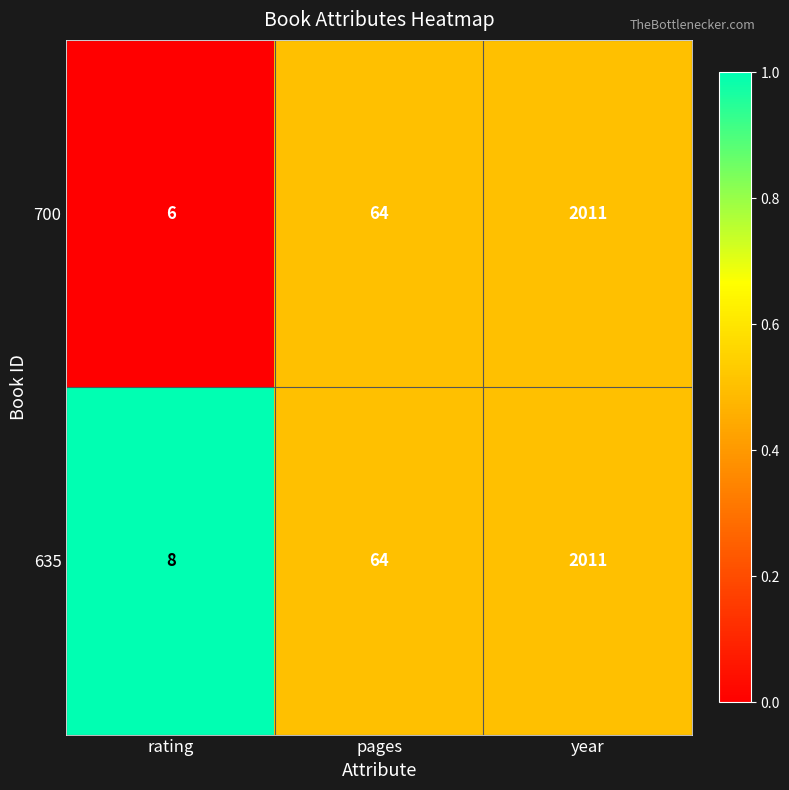

What is the sum of the 700 values at rating and year?

2017